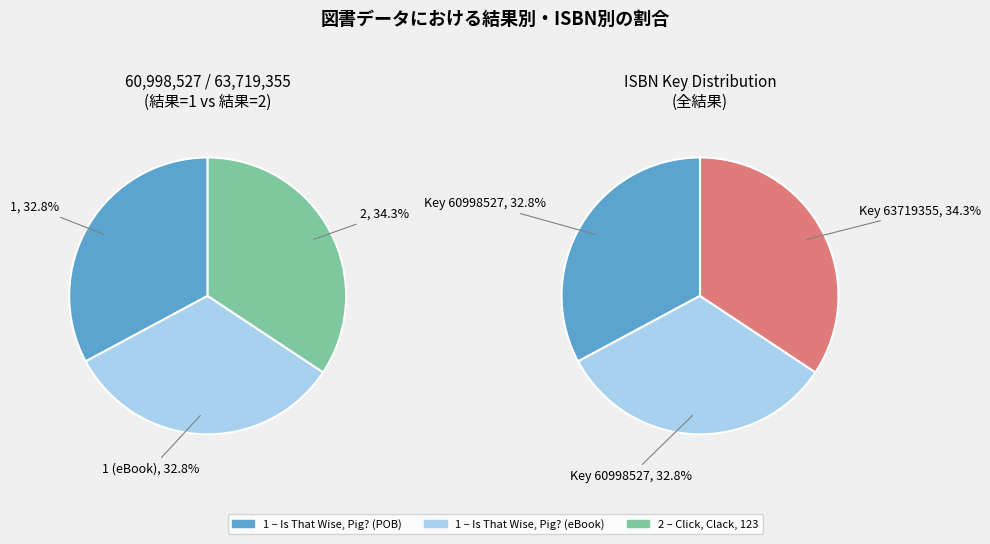

Combined, do 1 and 2 account for over 50%?

Yes